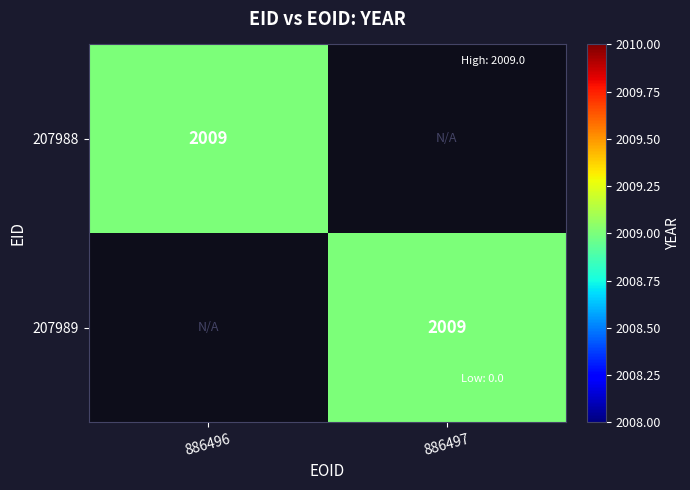

The value of 886497 at 0 is 2009. True or false?

True